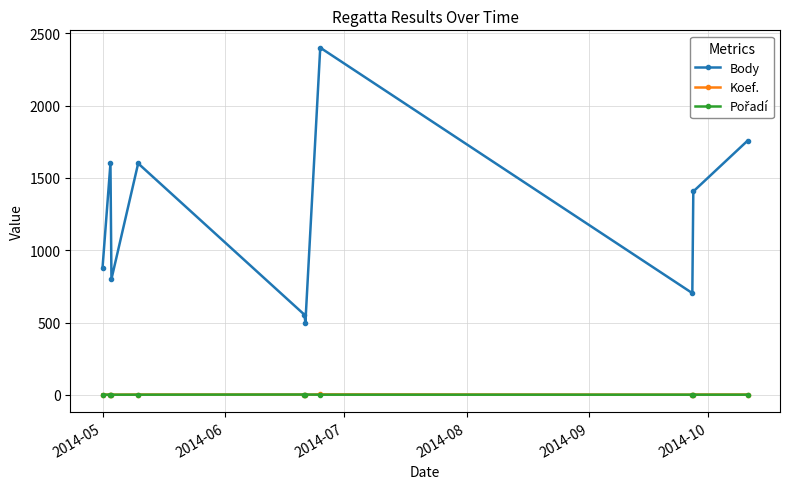

True or false: Pořadí and Body intersect in this chart.

False